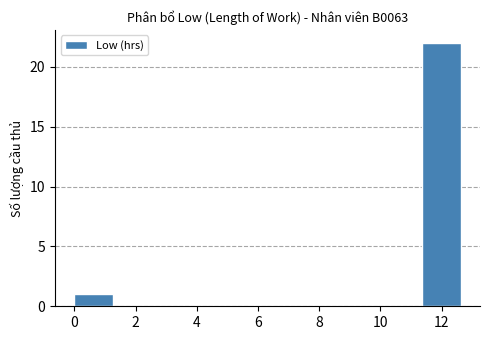

Reading left to right, transcribe this chart: for each bar, give the range it covers on the x-axis and its height. Neither the bar edges nor the heights are printed on the chart, so give them approximately, as read against the axes.

0.0 to 1.2: 1
1.2 to 2.6: 0
2.6 to 3.8: 0
3.8 to 5.0: 0
5.0 to 6.4: 0
6.4 to 7.6: 0
7.6 to 8.8: 0
8.8 to 10.0: 0
10.0 to 11.4: 0
11.4 to 12.6: 22